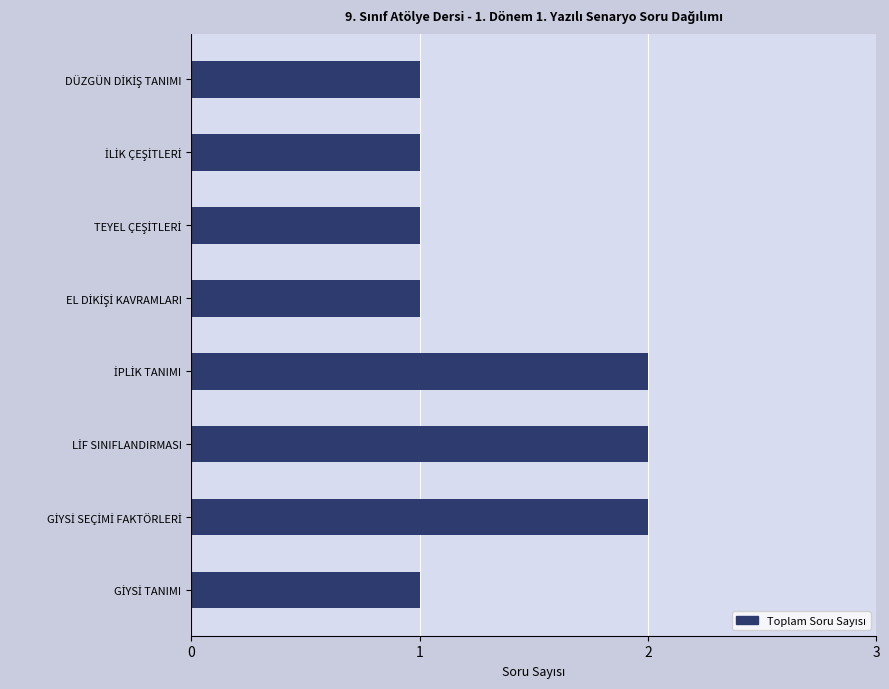

What is the sum of all values?

11